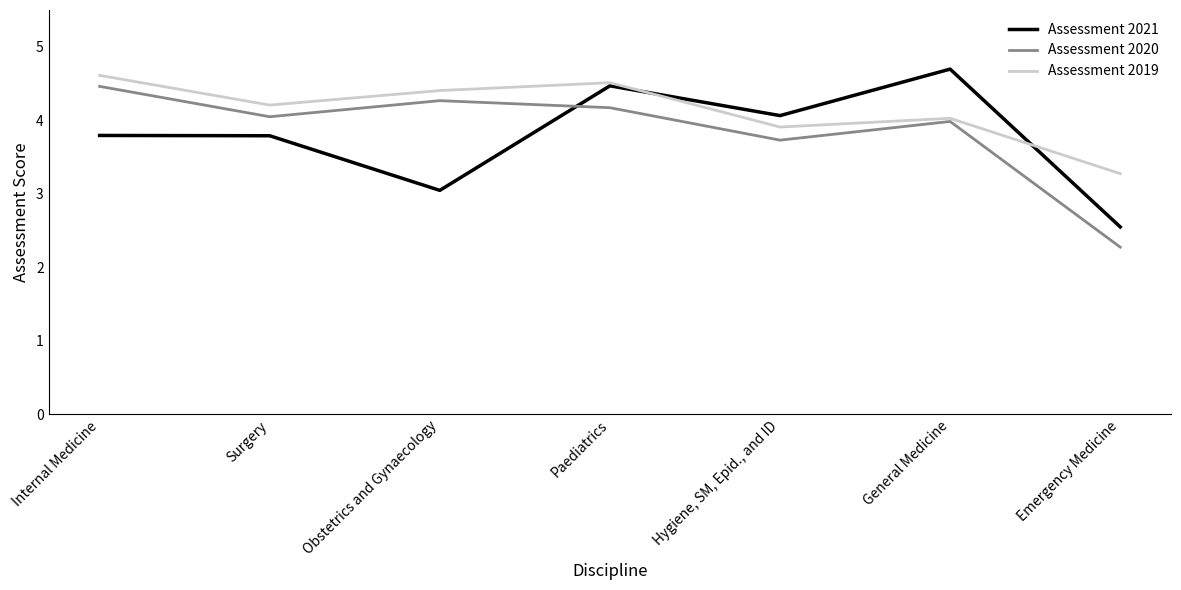

What value does the Assessment 2021 series have at Hygiene, SM, Epid., and ID?

4.1